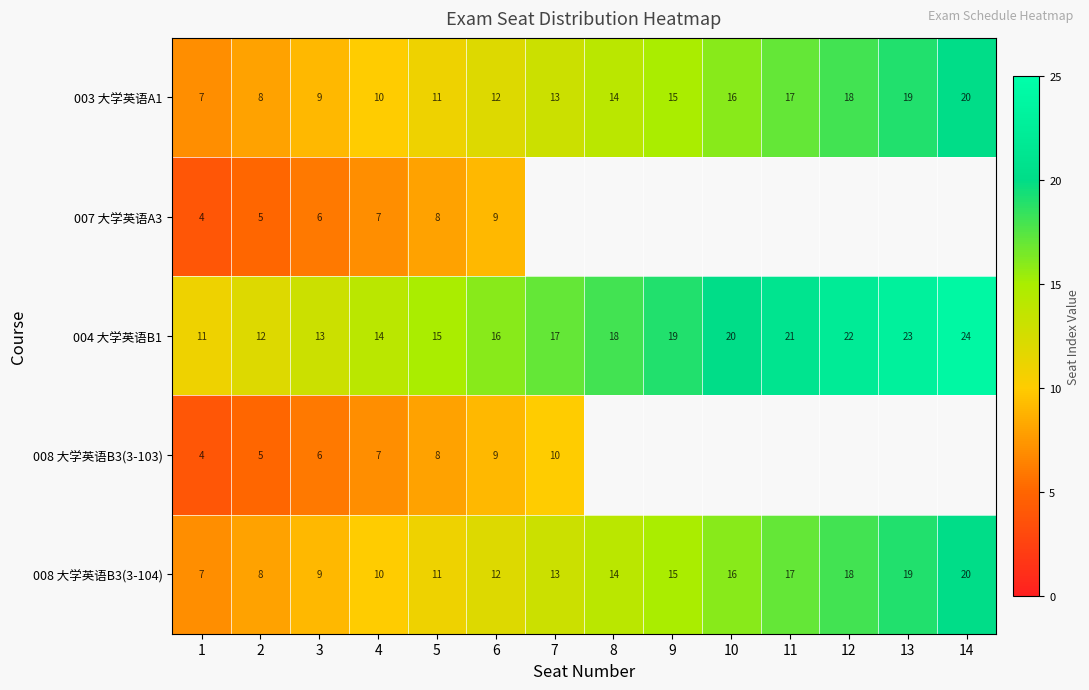

The value of 008 大学英语B3(3-104) at 5 is 16. True or false?

False